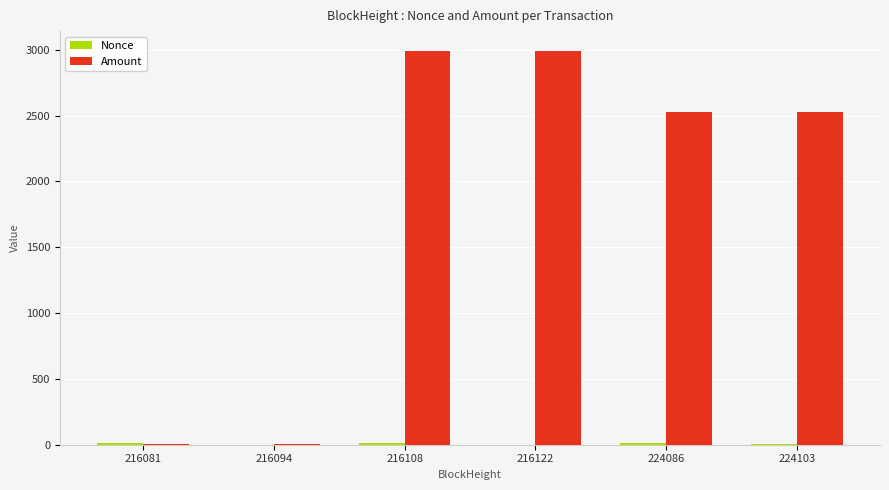

What is the sum of all Amount values?

11046.0